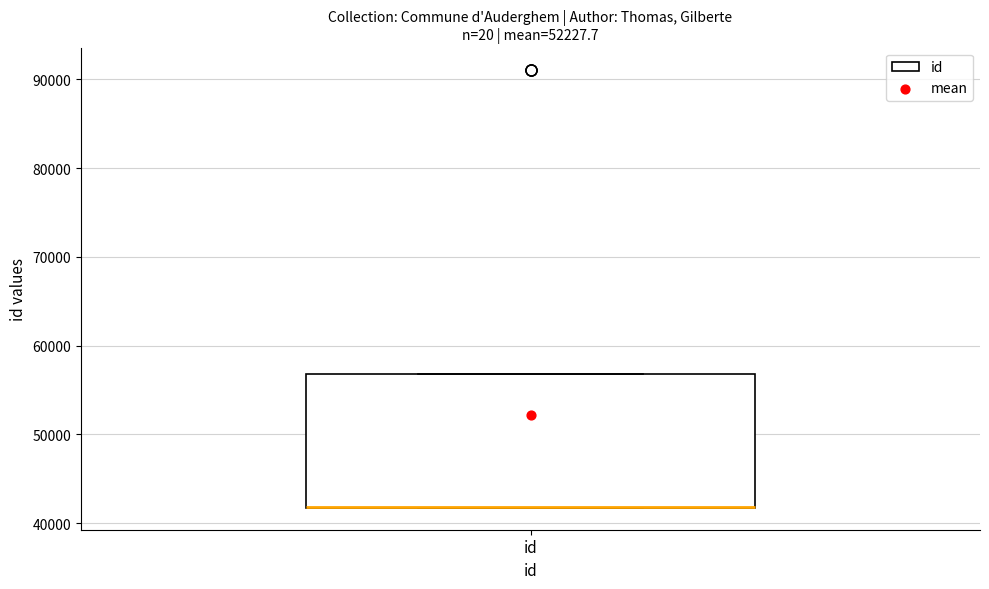

Read this box plot against the y-axis: the position of the median line, the range covered by the box, and the ends of both whiskers. The values are not printed on the chart, so give them approximately, as read against the axis.

median 42000 (drawn on the box's lower edge), box 42000 to 57000, whiskers 42000 to 57000